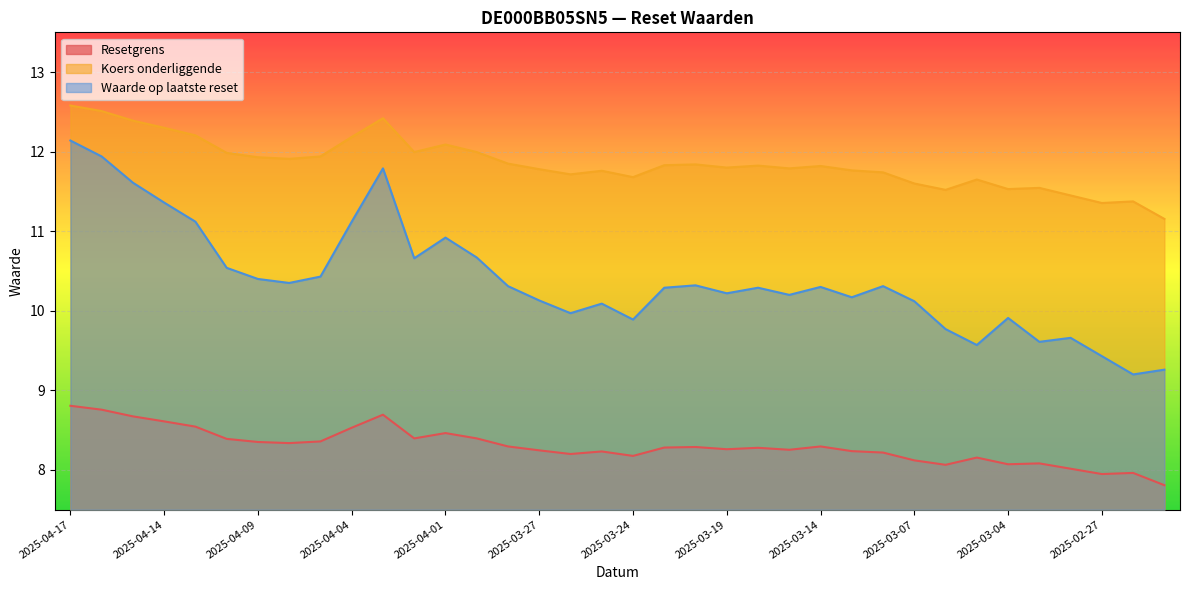

What is the total value across all series at 2025-04-09?

30.7